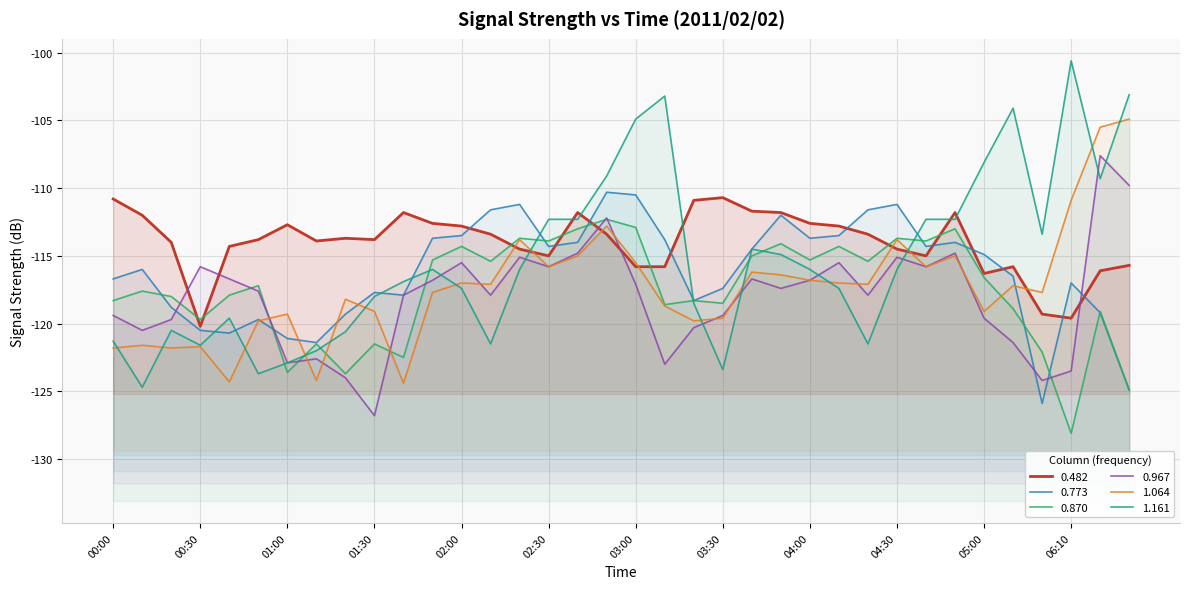

Which series has the widest spread of values?

1.161